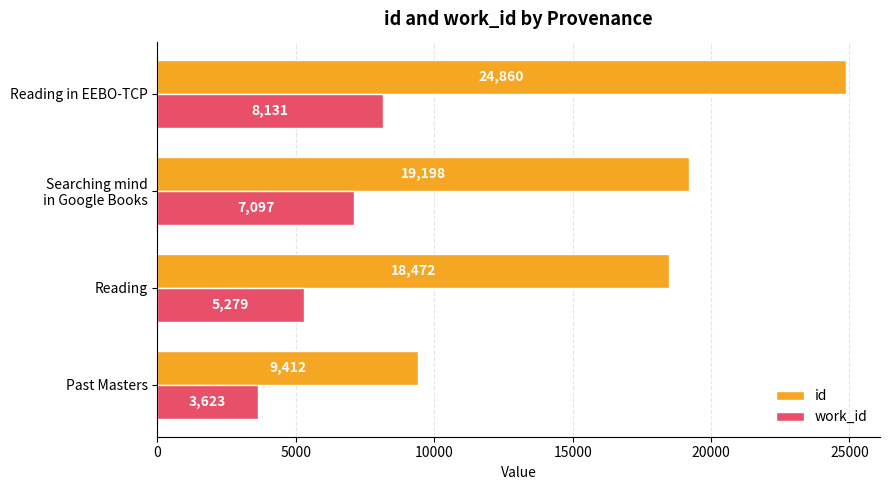

What is the difference between the maximum and minimum values in the work_id series?

4508.0